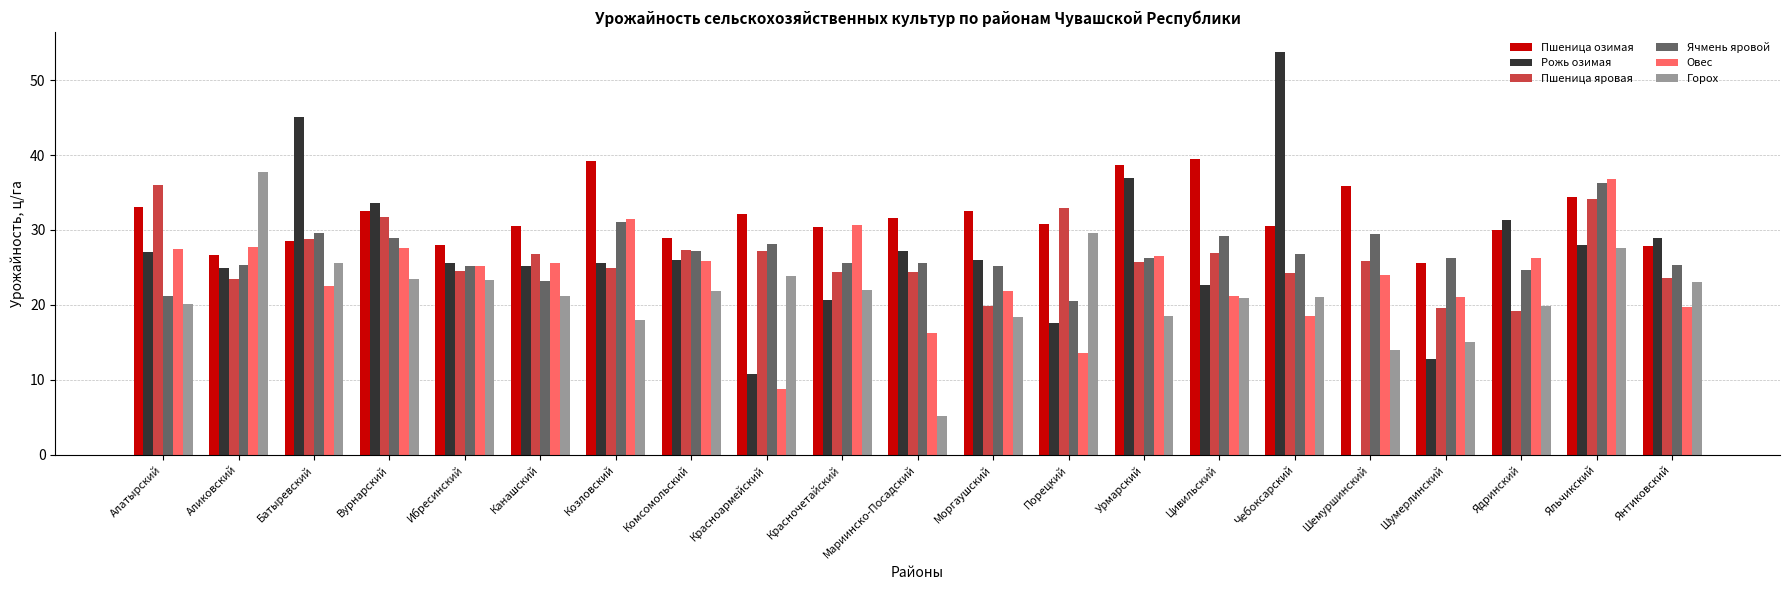

What is the sum of the Ячмень яровой values at Ибресинский and Урмарский?

51.4